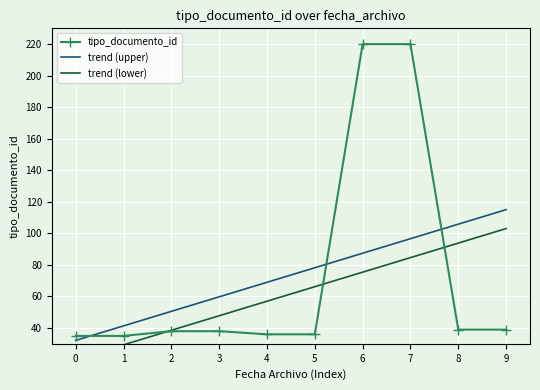

True or false: trend (lower) and trend (upper) intersect in this chart.

False